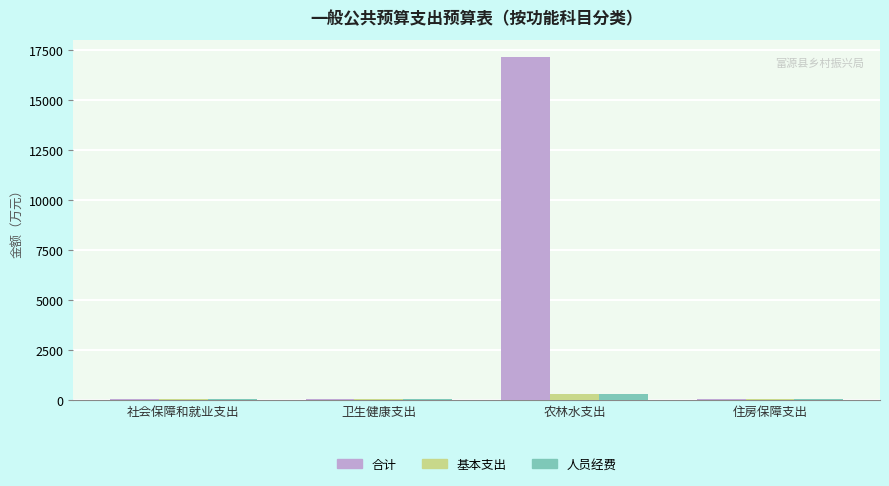

At which category is the sum across all series the highest?

农林水支出